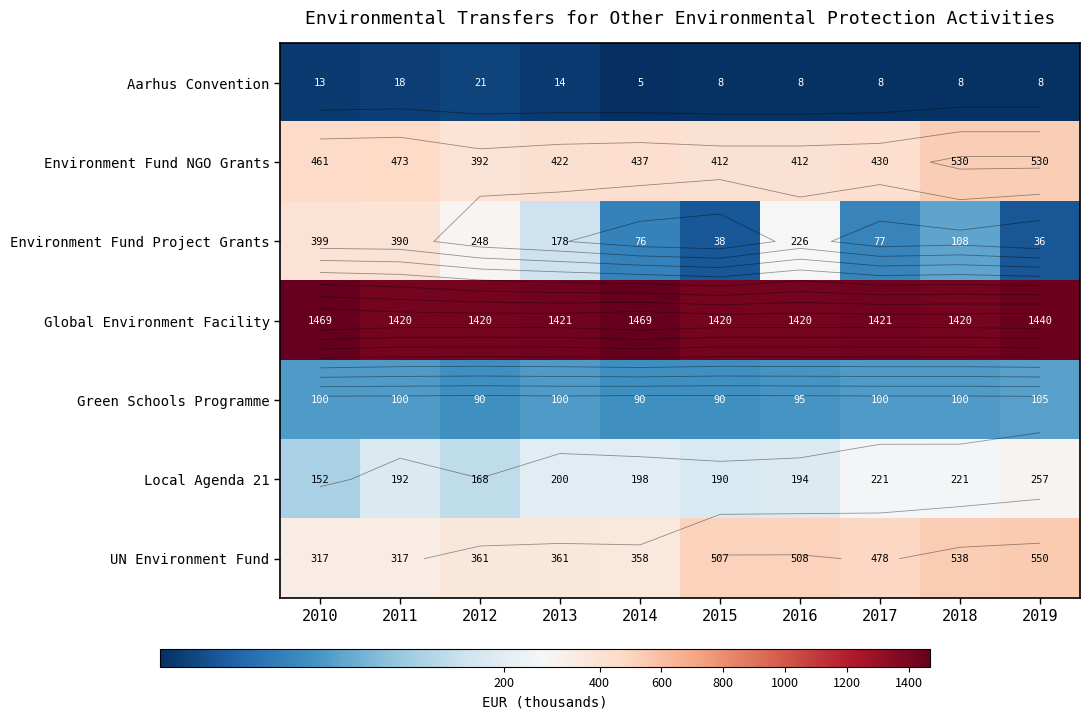

Rank the series by their maximum value, from highest to lowest.

Global Environment Facility, UN Environment Fund, Environment Fund NGO Grants, Environment Fund Project Grants, Local Agenda 21, Green Schools Programme, Aarhus Convention